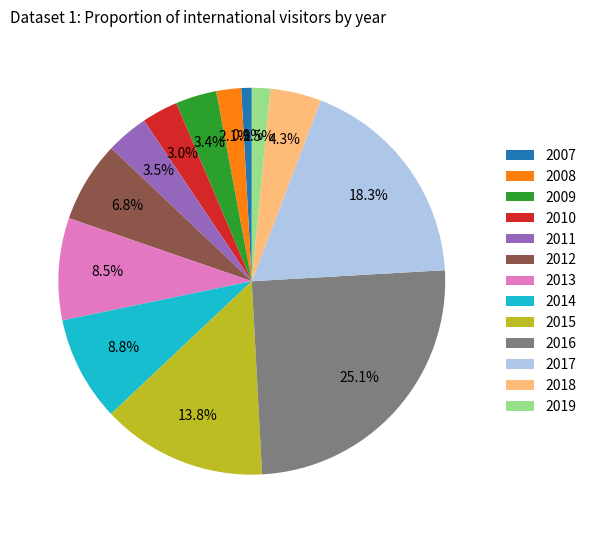

Count the number of slices in the pie.

13